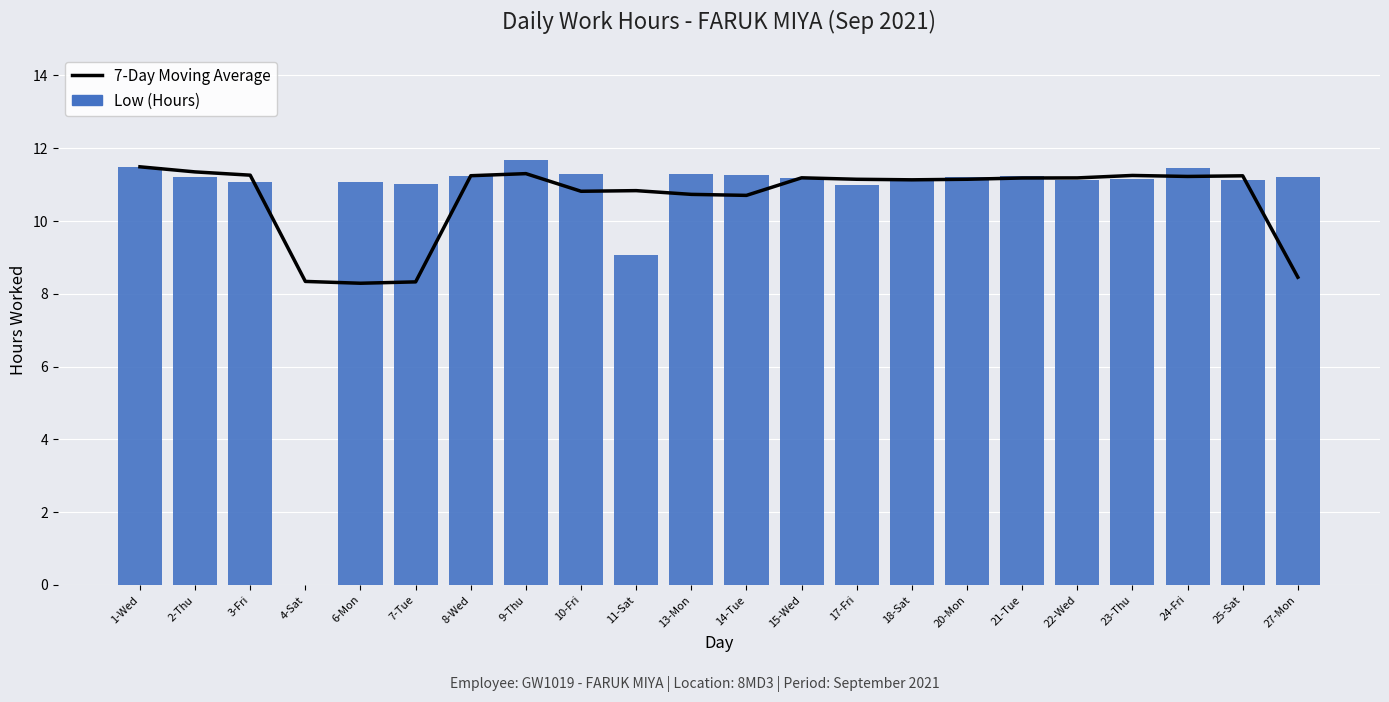

How many values in Low (Hours) are above zero?

21